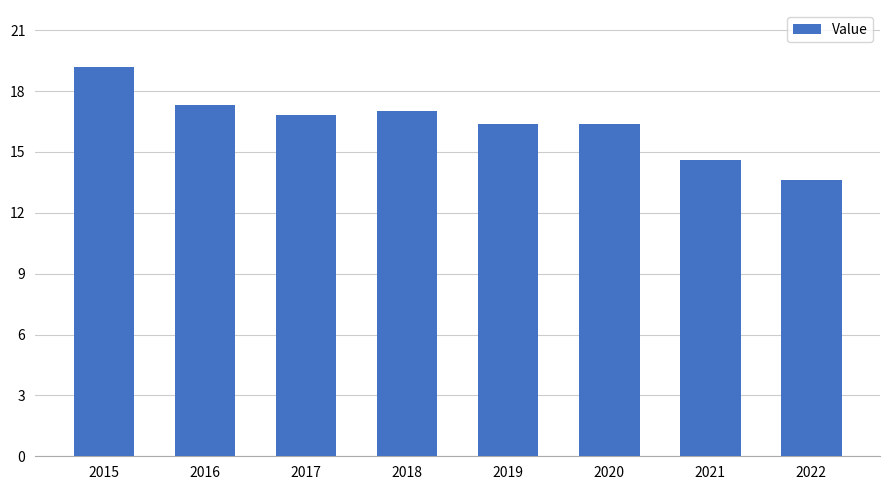

What value does the data have at 2019?

16.4